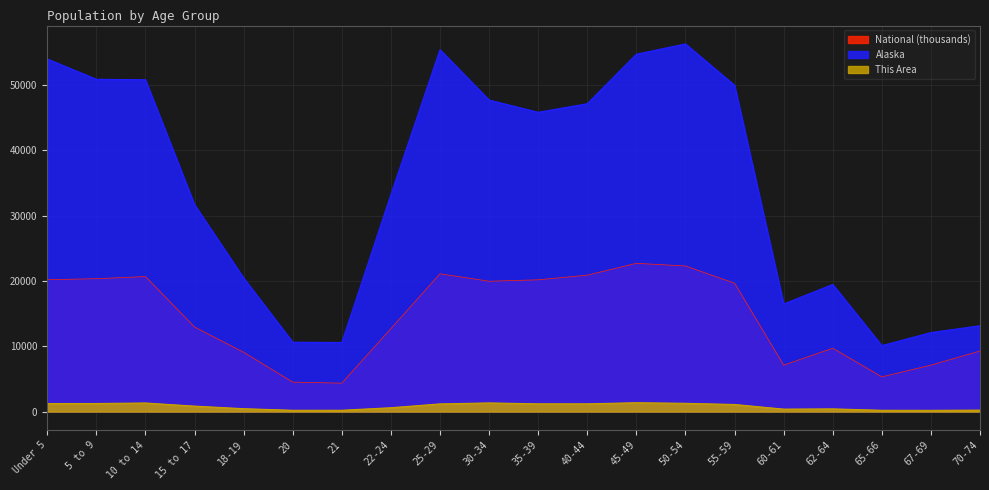

True or false: Alaska and National intersect in this chart.

False